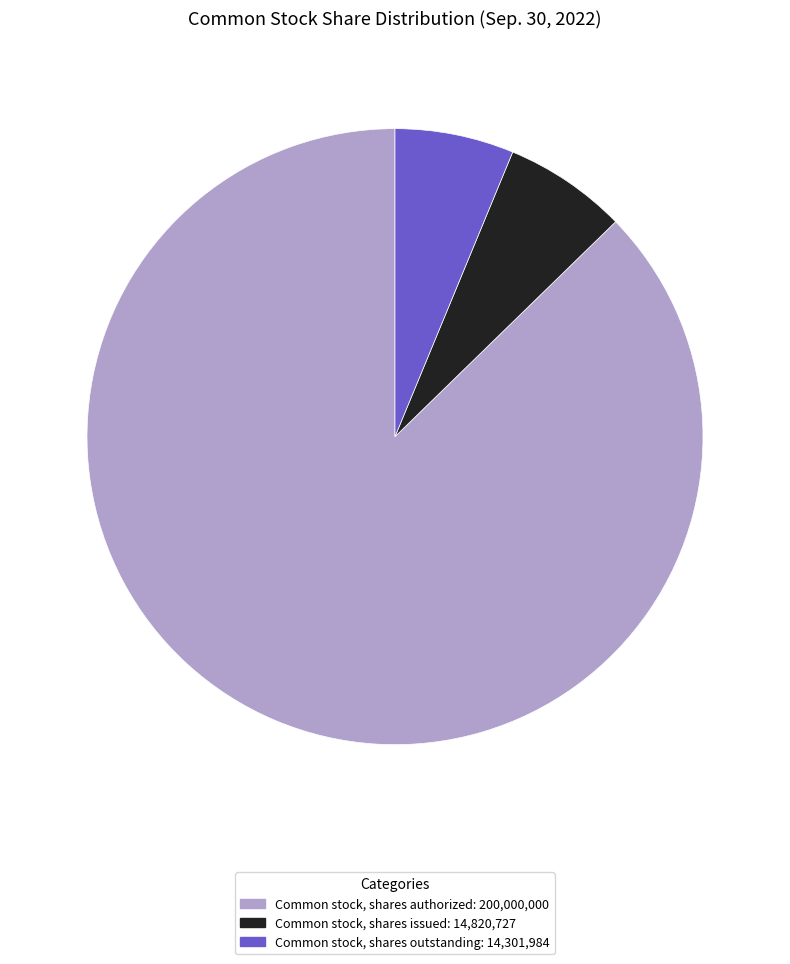

Is Common stock, shares issued the majority of the pie?

No